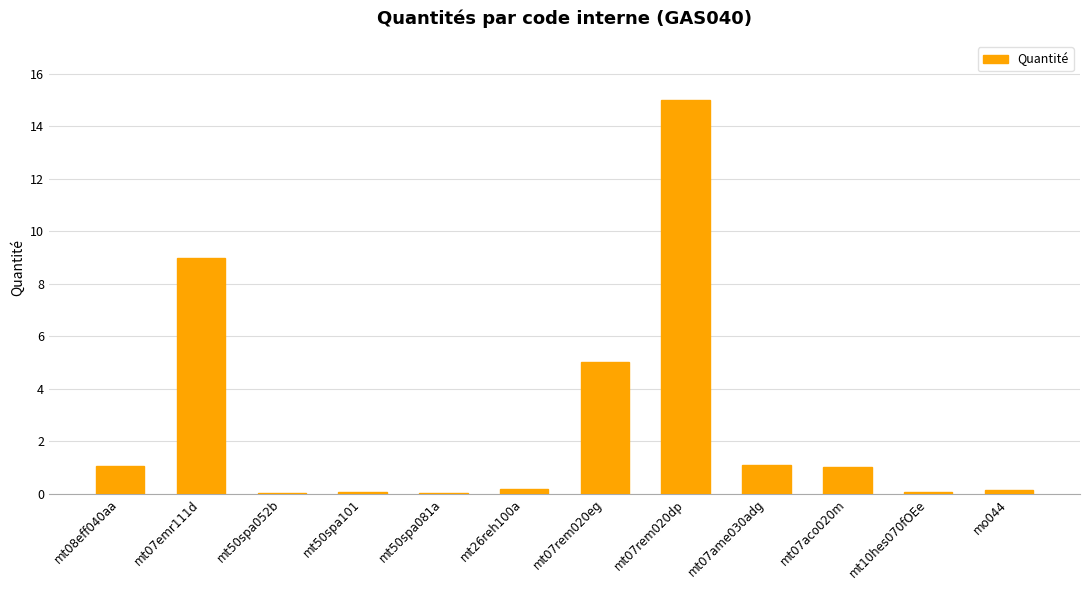

What is the sum of all values?

32.6